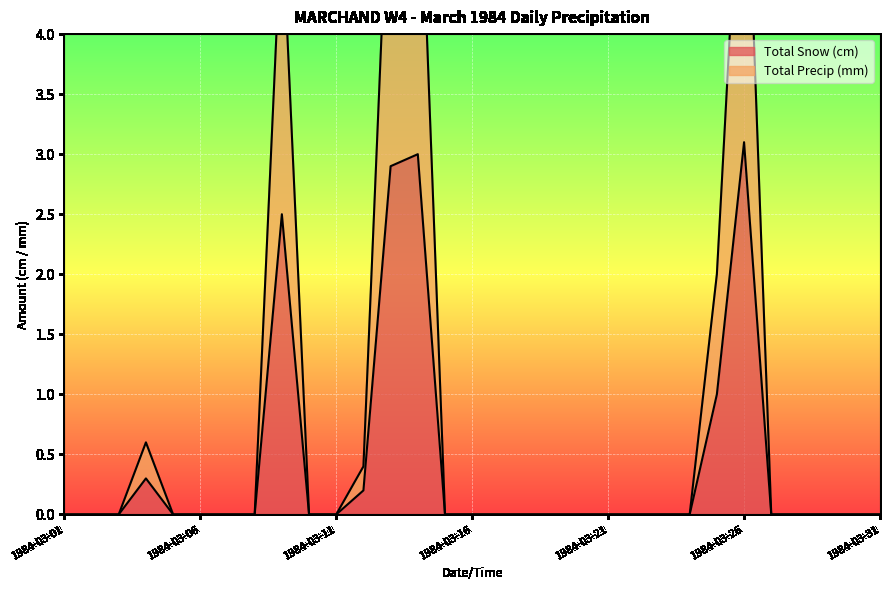

What is the average value of the Total Snow (cm) series?

0.4